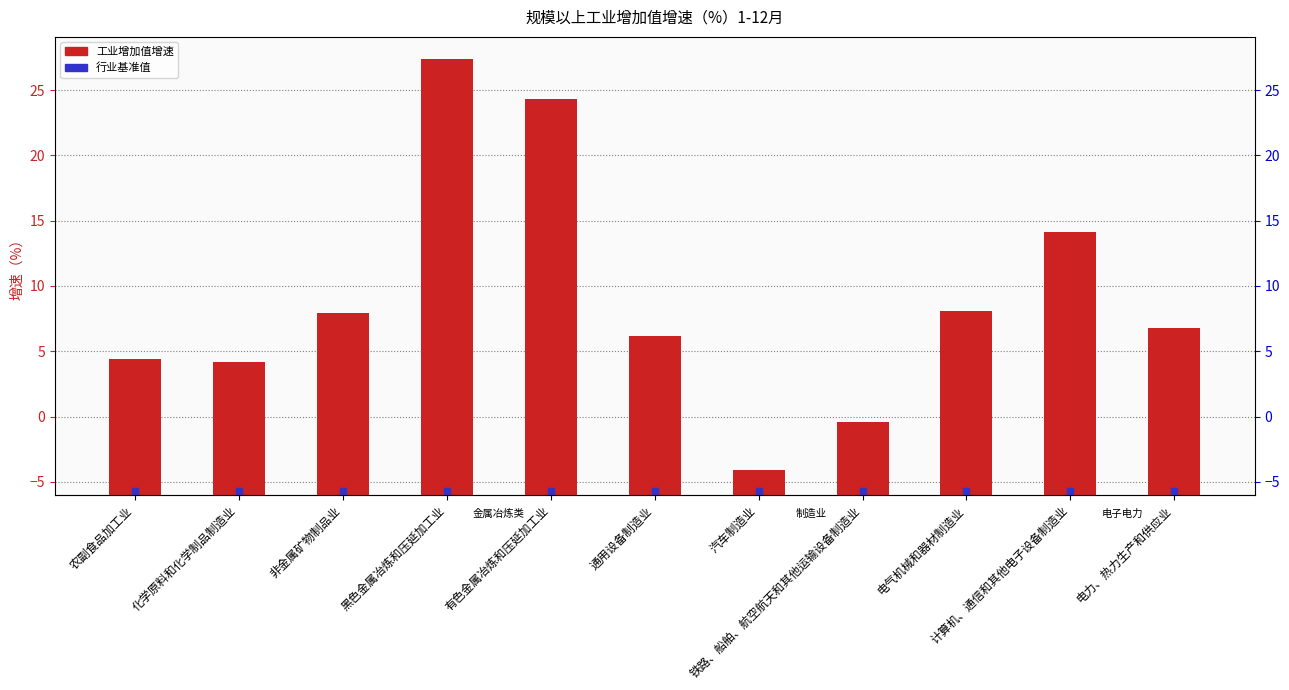

What is the difference between the maximum and minimum values?

31.5